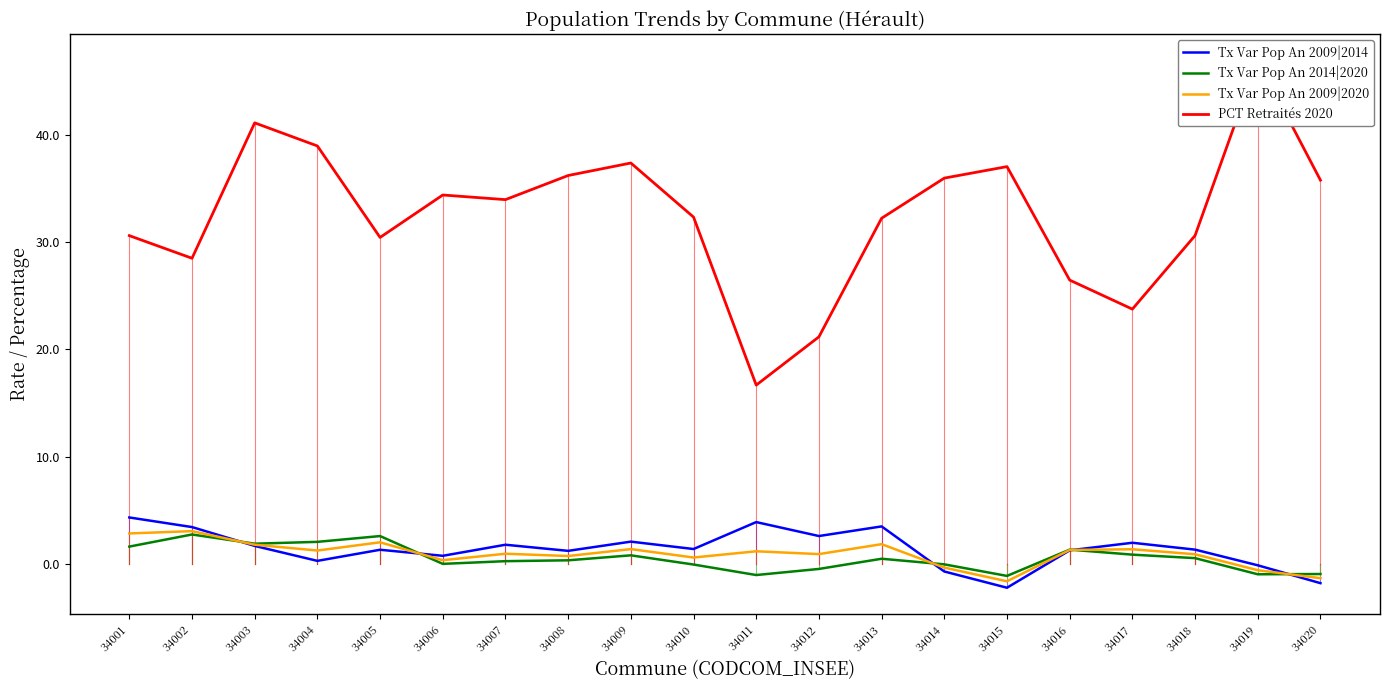

What is the spread (max minus min) of values at 34007?

33.7